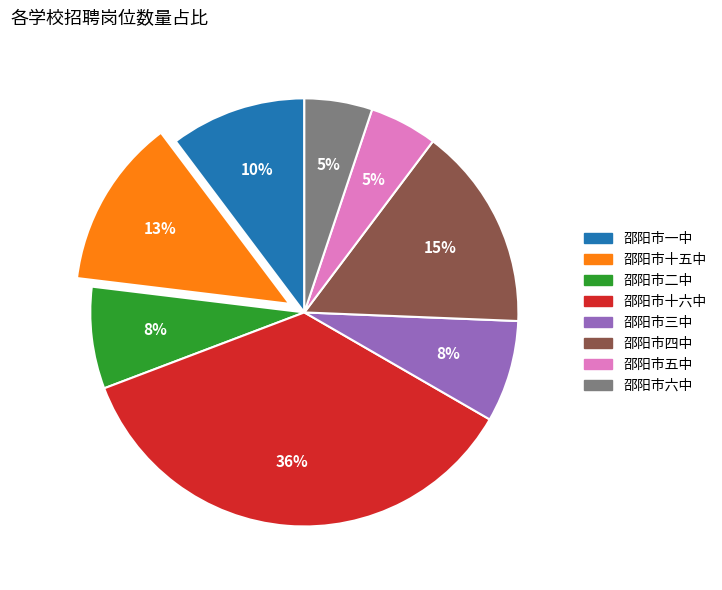

Which slice is the largest?

邵阳市十六中